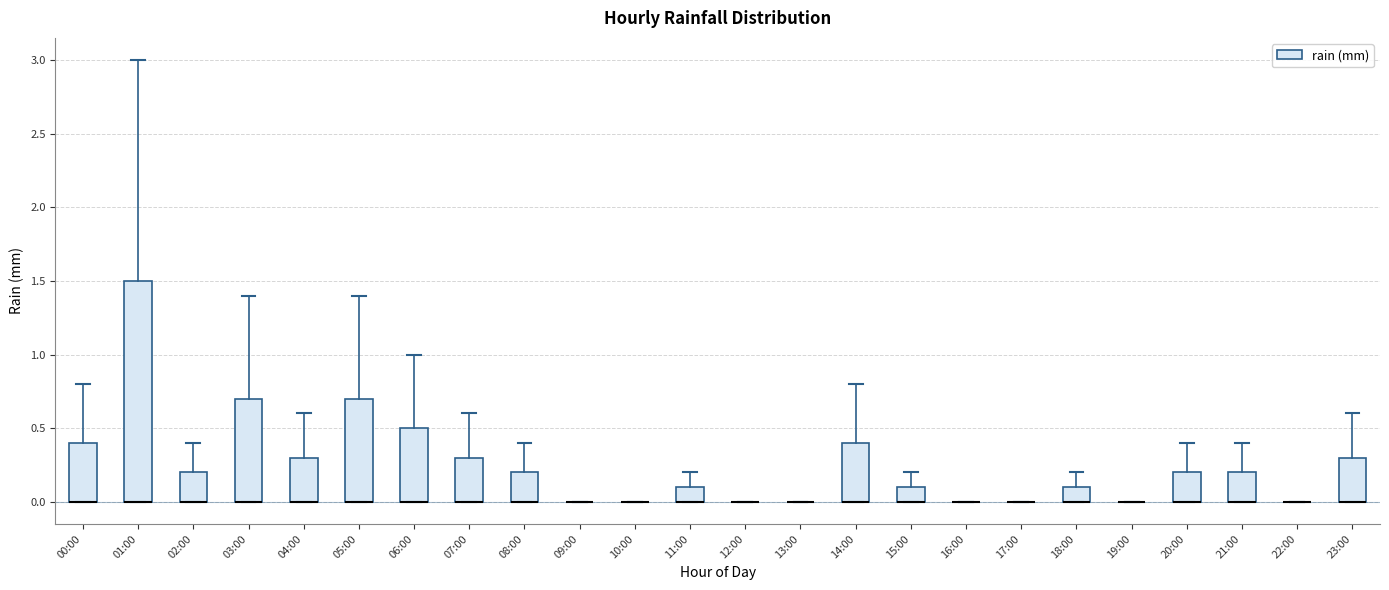

Which box is the tallest, from its lower edge to its upper edge?

01:00